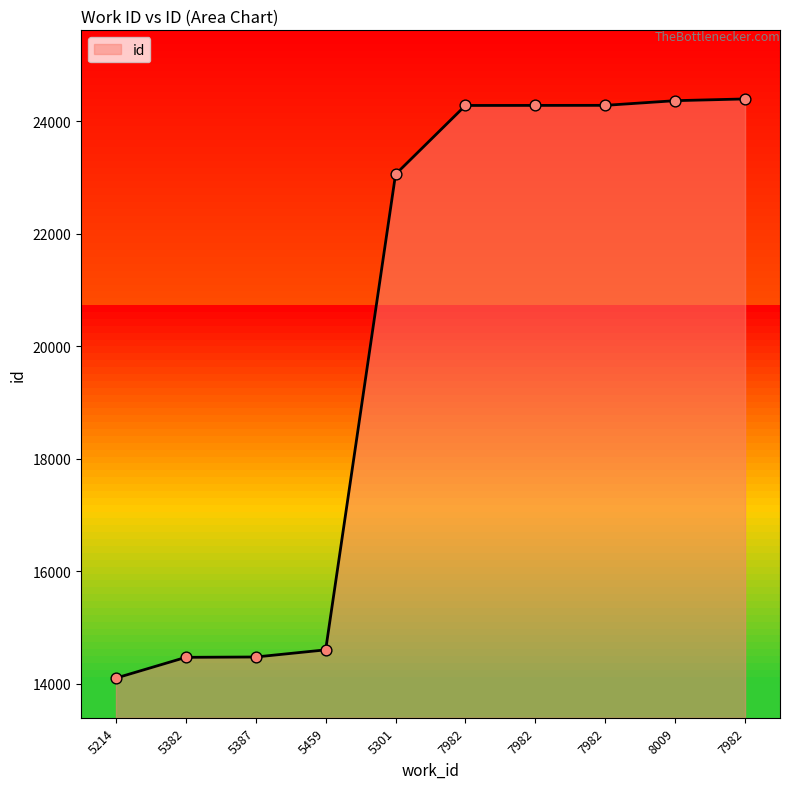

What is the ratio of the value at 7982 to the value at 5382?

1.7